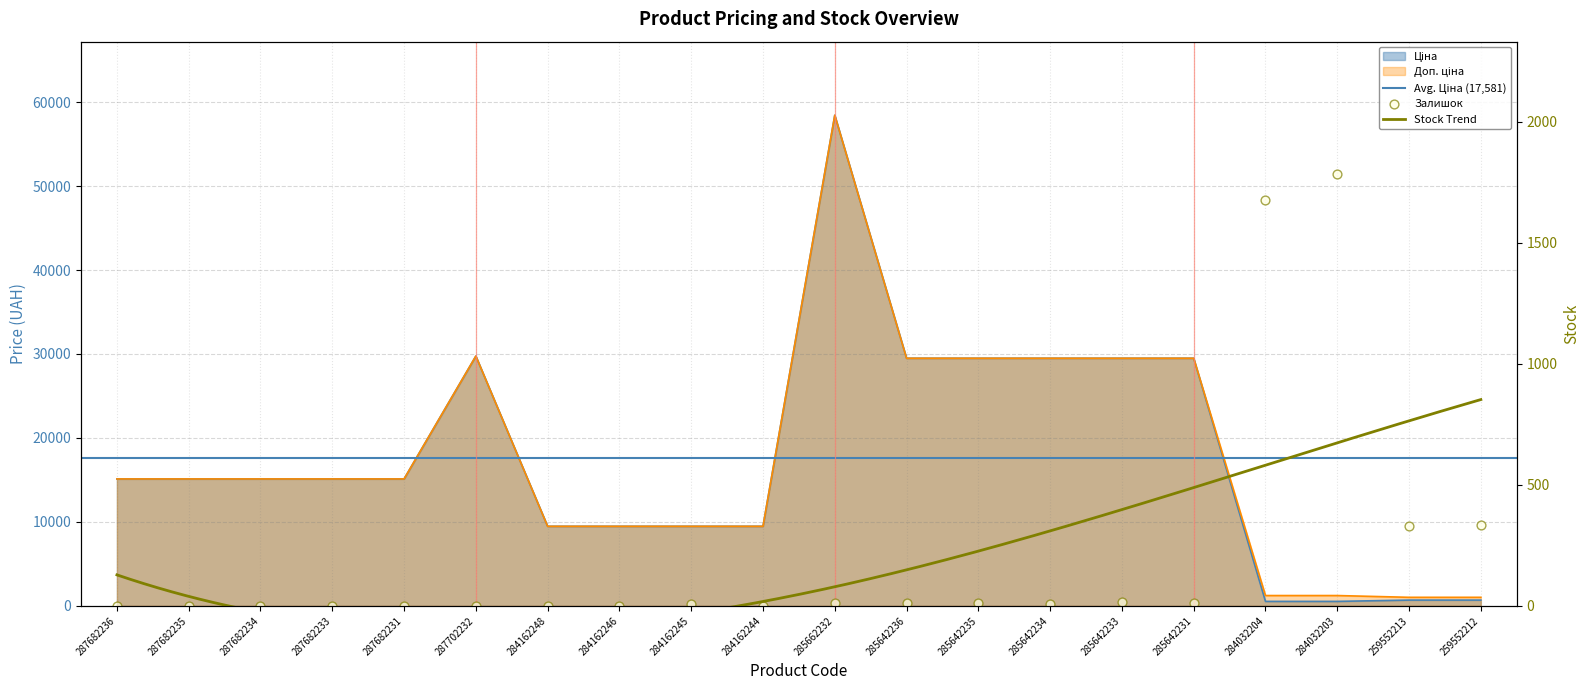

Which series reaches the maximum Y coordinate?

Ціна